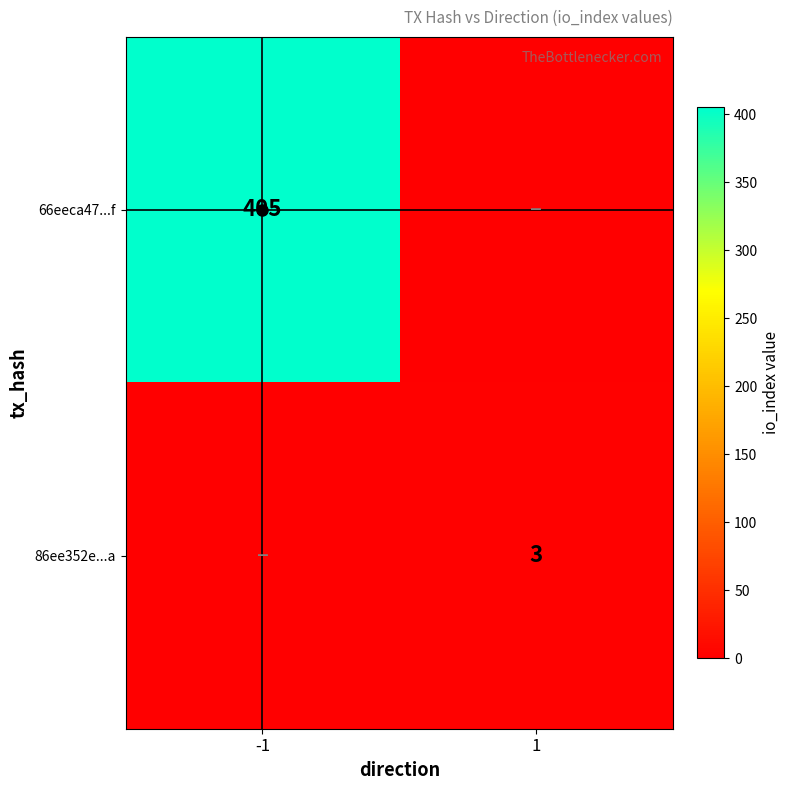

The 86ee352e...a series shows 3 at 1. True or false?

True